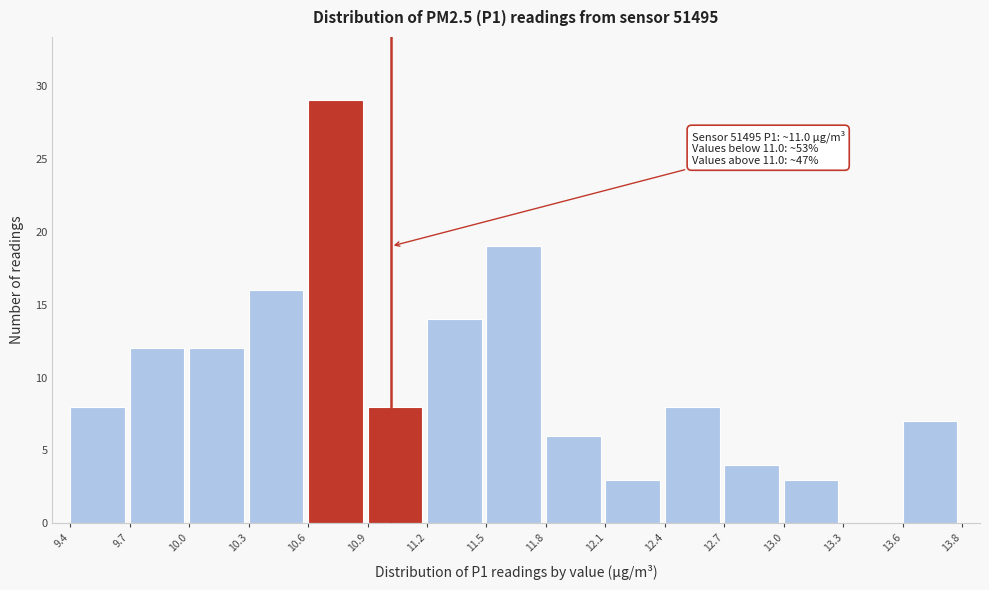

Reading left to right, extract all data points from this chart.

9.4=8	9.7=12	10.0=12	10.3=16	10.6=29	10.9=8	11.2=14	11.5=19	11.8=6	12.1=3	12.4=8	12.7=4	13.0=3	13.3=0	13.6=7